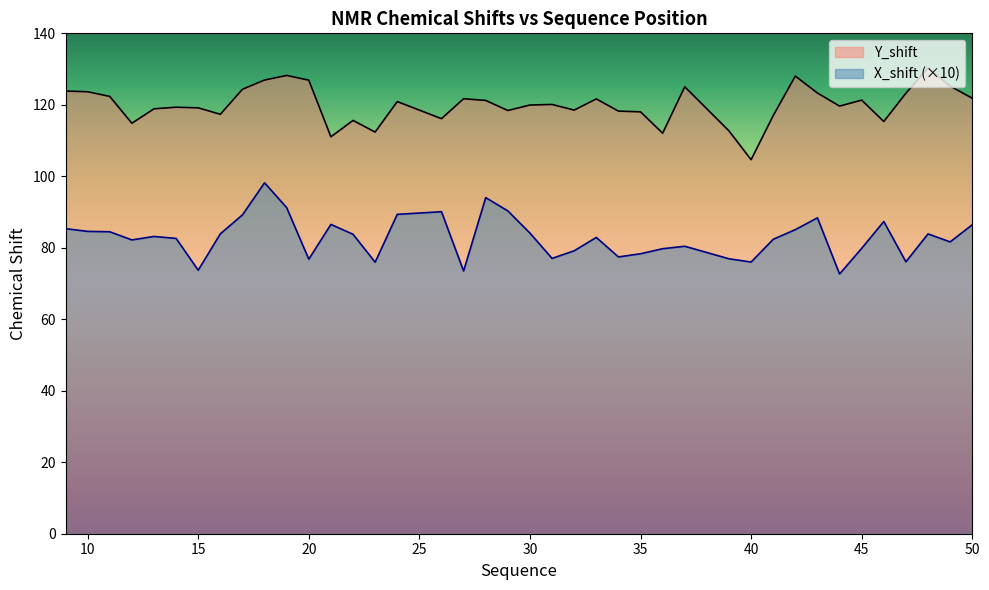

Where is the first local minimum for X_shift?

12